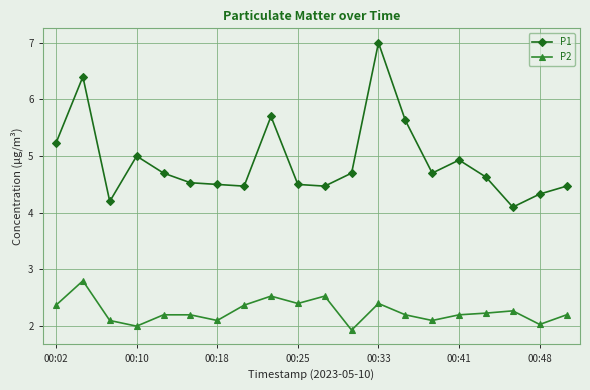

What is the sum of all P1 values?

98.2